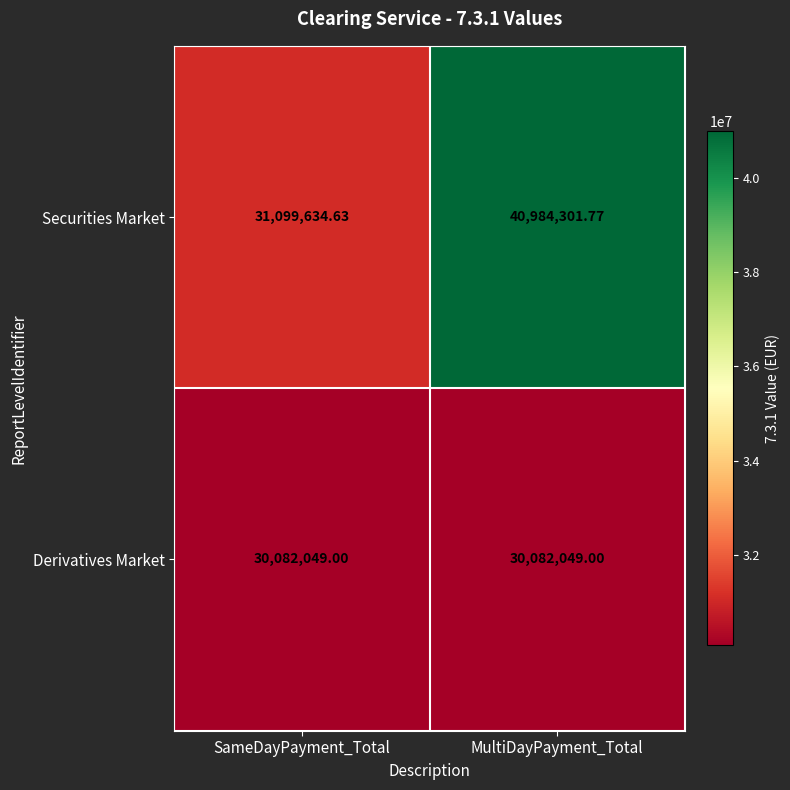

List the labels in order of Securities Market value, smallest first.

SameDayPayment_Total, MultiDayPayment_Total